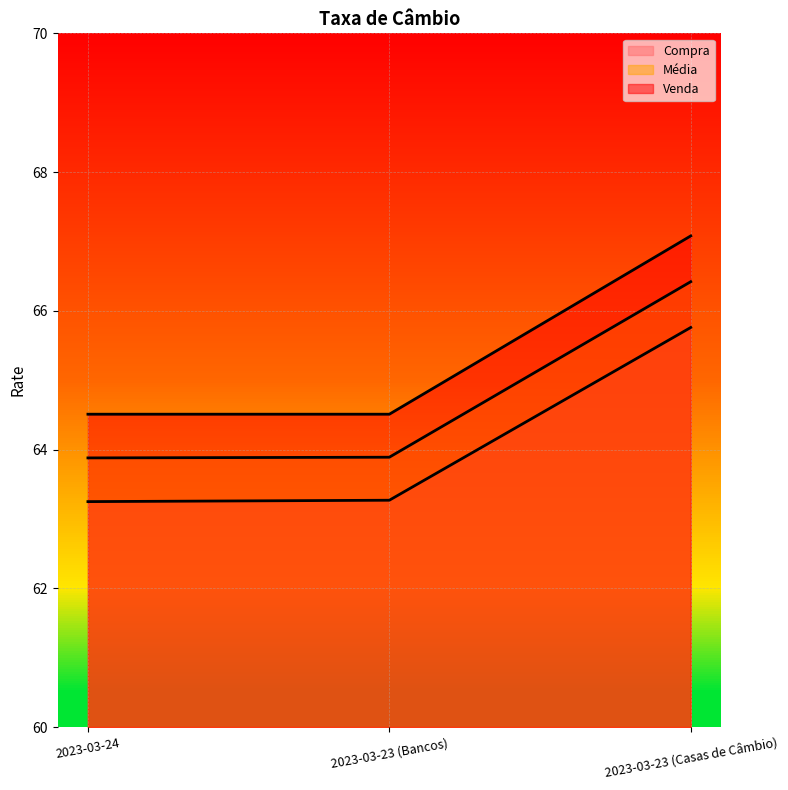

What position from the left is 2023-03-24?

1